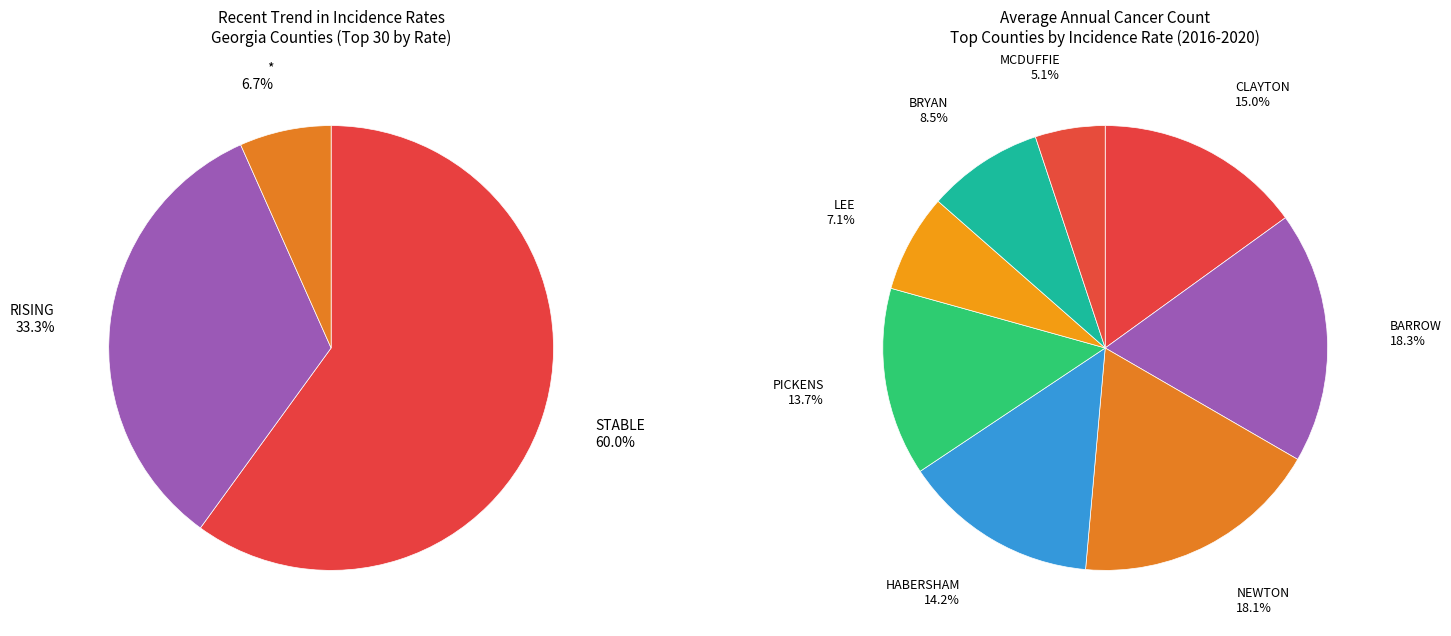

What portion of the pie excludes rising?

66.7%